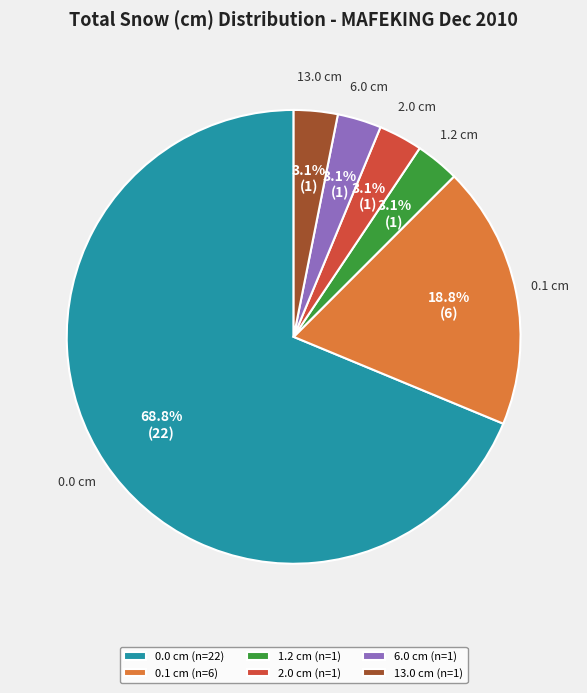

True or false: 6.0 cm accounts for 3% of the total.

True